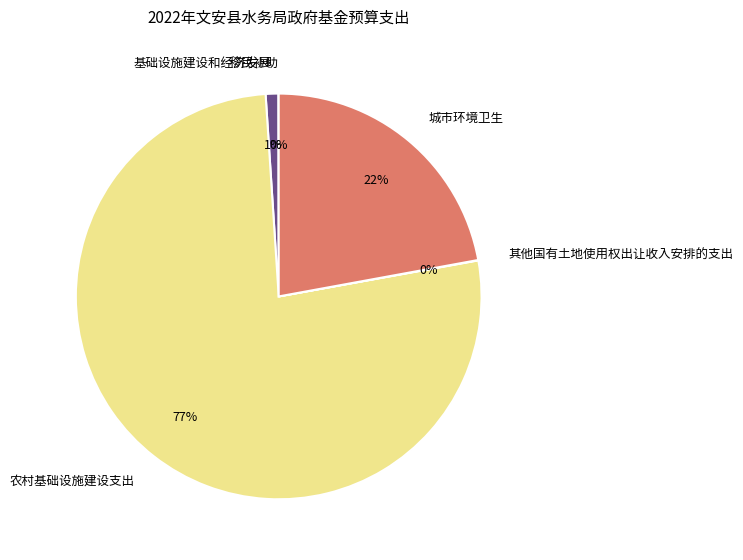

Do 城市环境卫生 and 农村基础设施建设支出 together represent more than half of the pie?

Yes